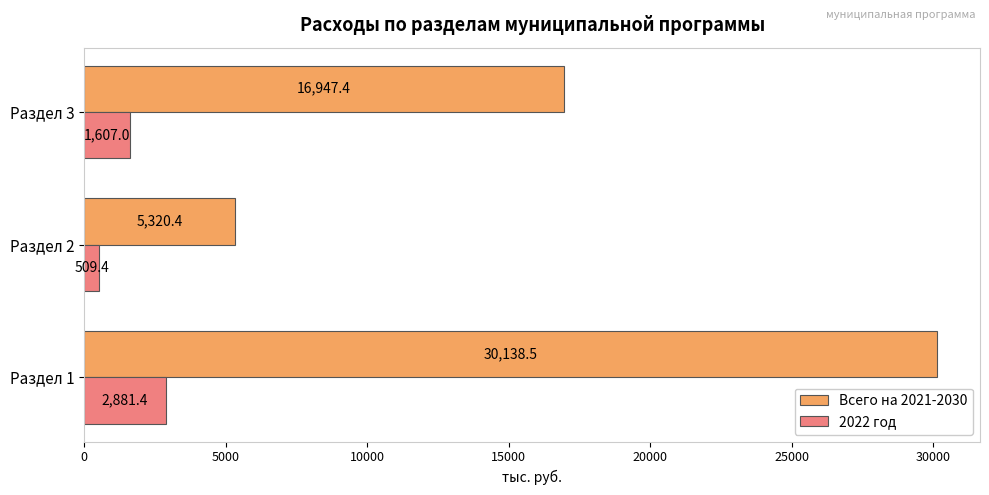

Rank the categories by 2022 год value from lowest to highest.

Раздел 2, Раздел 3, Раздел 1